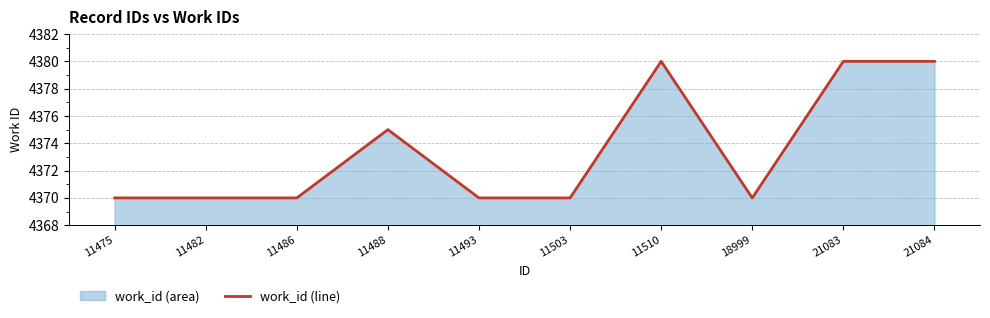

What is the difference between the values at 11488 and 11486?

5